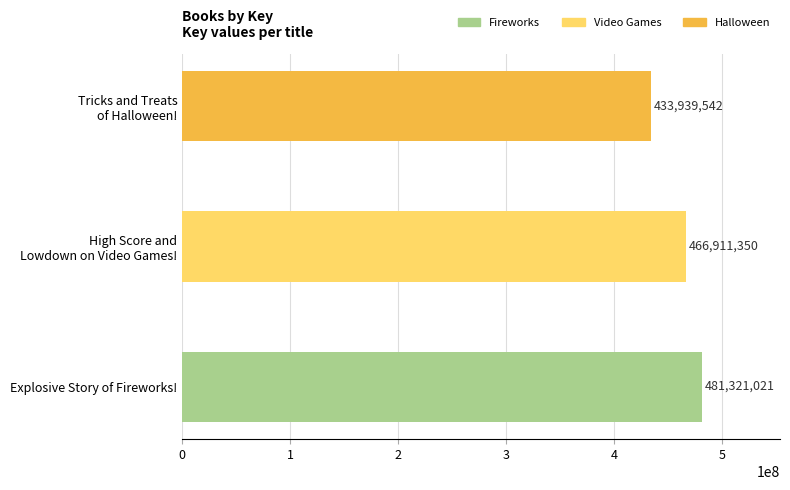

How many data points does each series have?

3